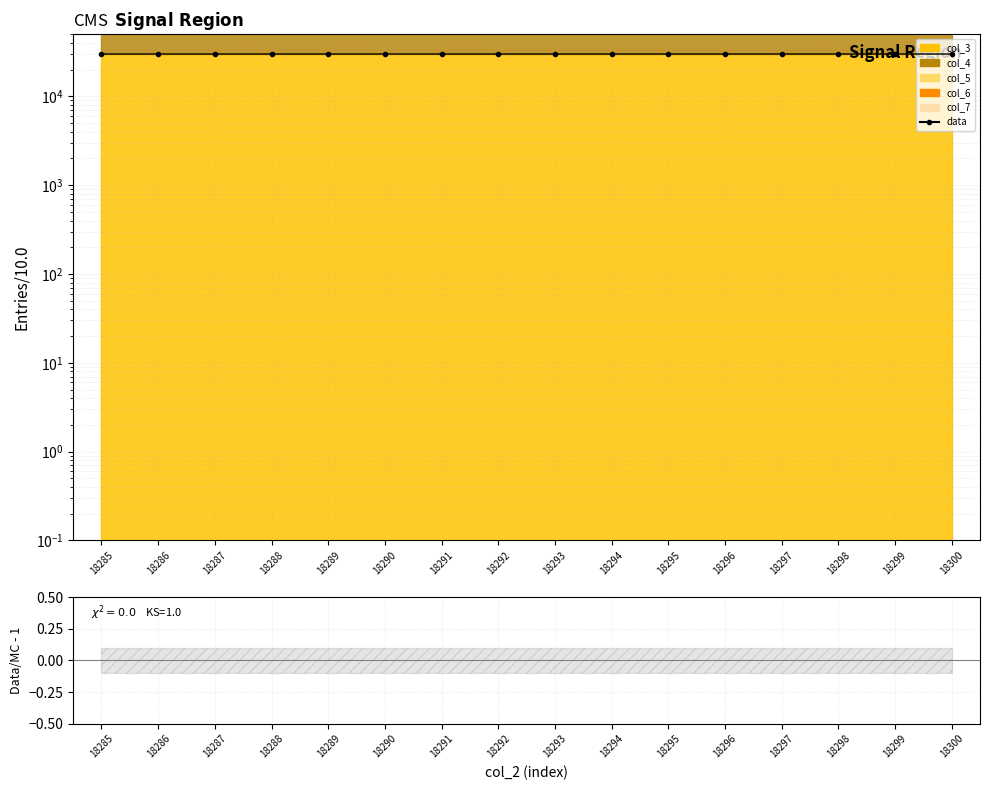

True or false: Data/MC - 1 and data cross at least once.

False